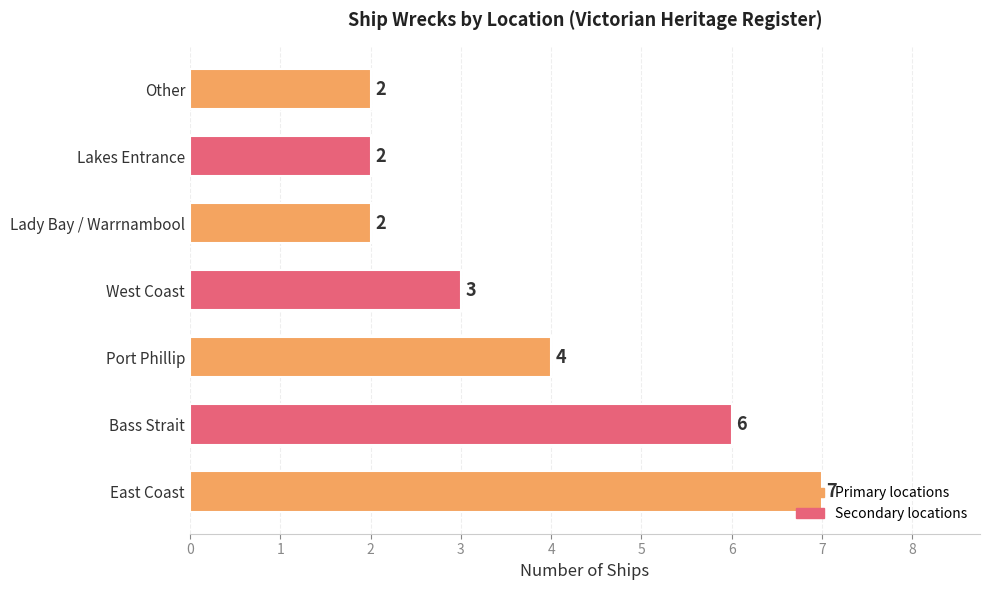

What is the greatest value displayed?

7